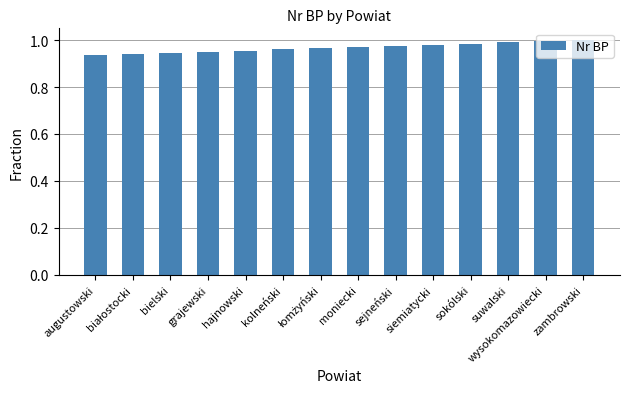

Reading left to right, what are all the values shown in this chart?

0.9	0.9	0.9	1.0	1.0	1.0	1.0	1.0	1.0	1.0	1.0	1.0	1.0	1.0